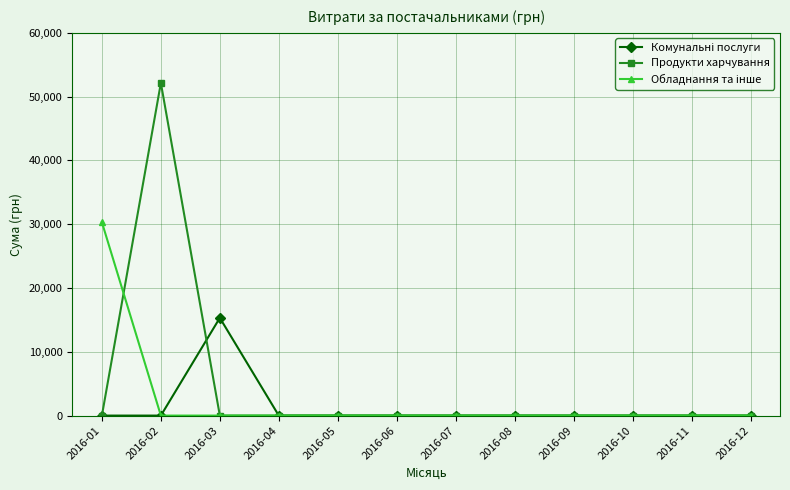

The value of Продукти харчування at 2016-01 is 22083.5. True or false?

False